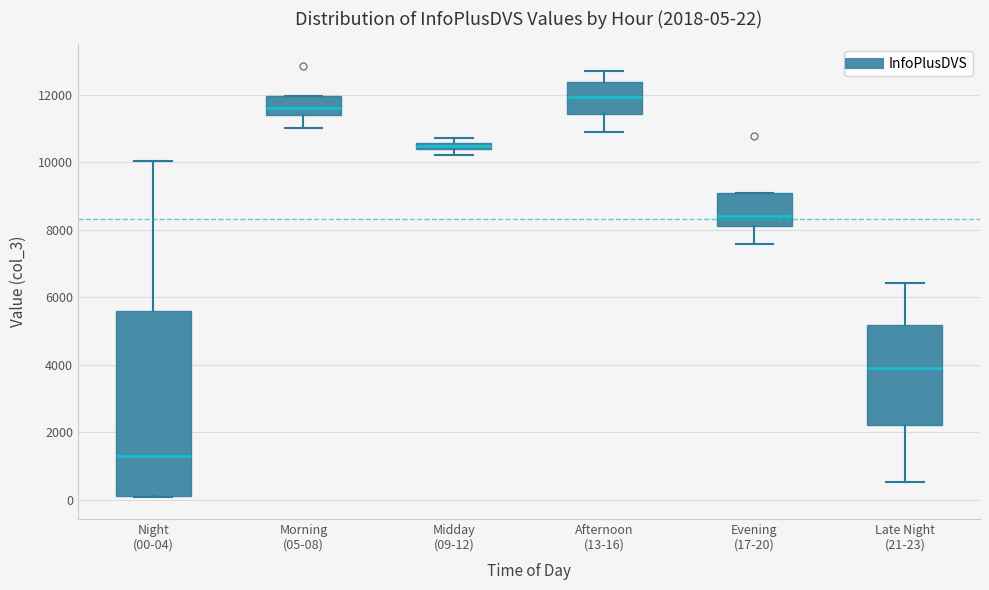

Which box has the lowest median line?

Night (00-04)